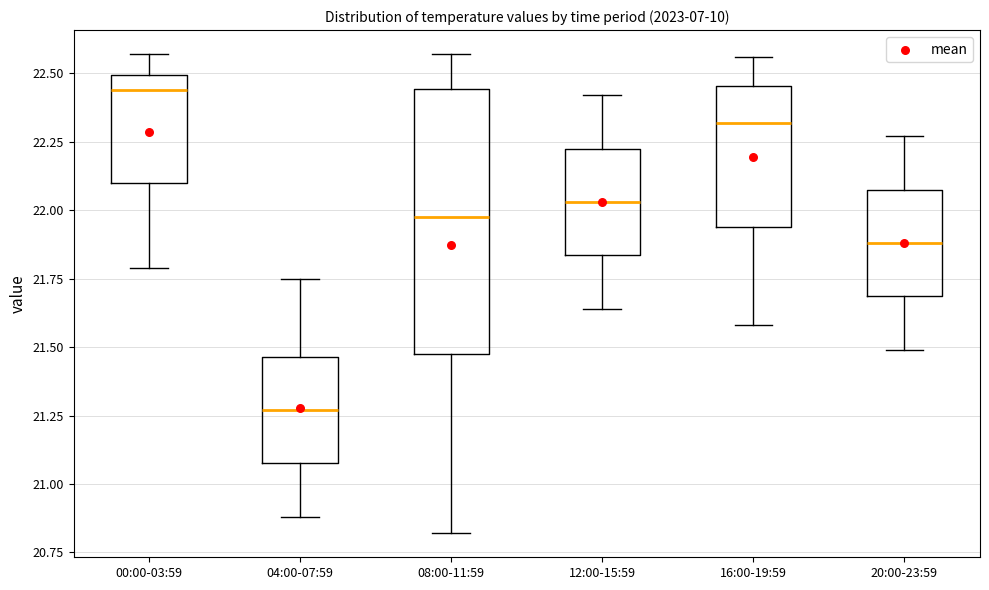

Which box is the tallest, from its lower edge to its upper edge?

08:00-11:59